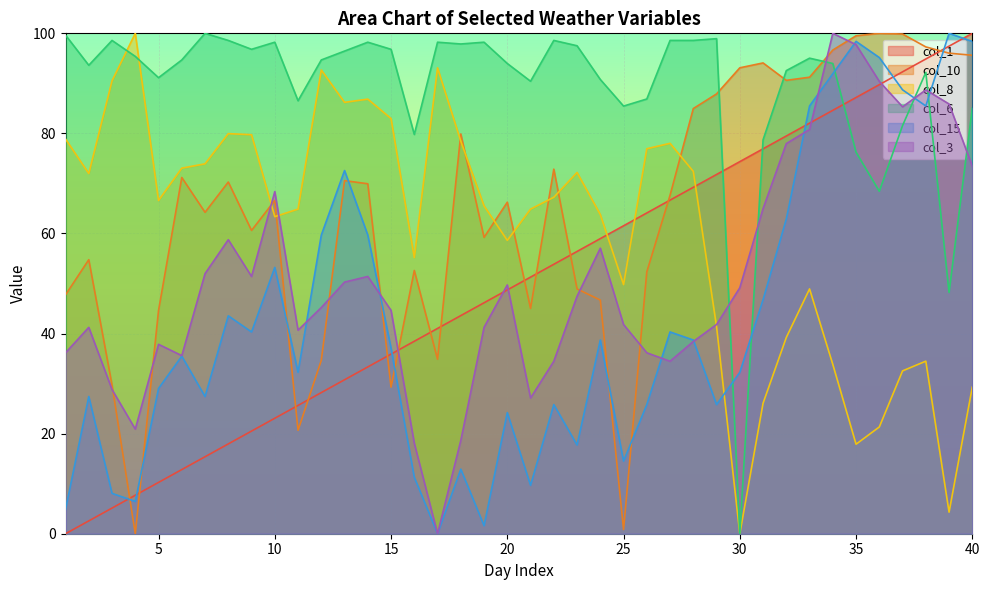

True or false: col_15 has a value of 19.0 at 24.

False